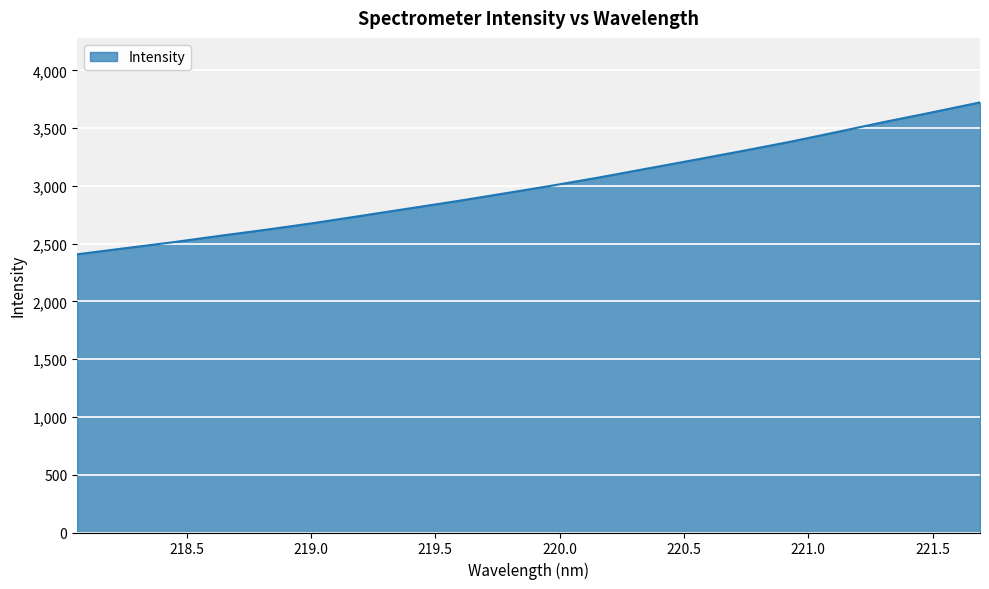

What is the maximum value shown in the chart?

3723.0